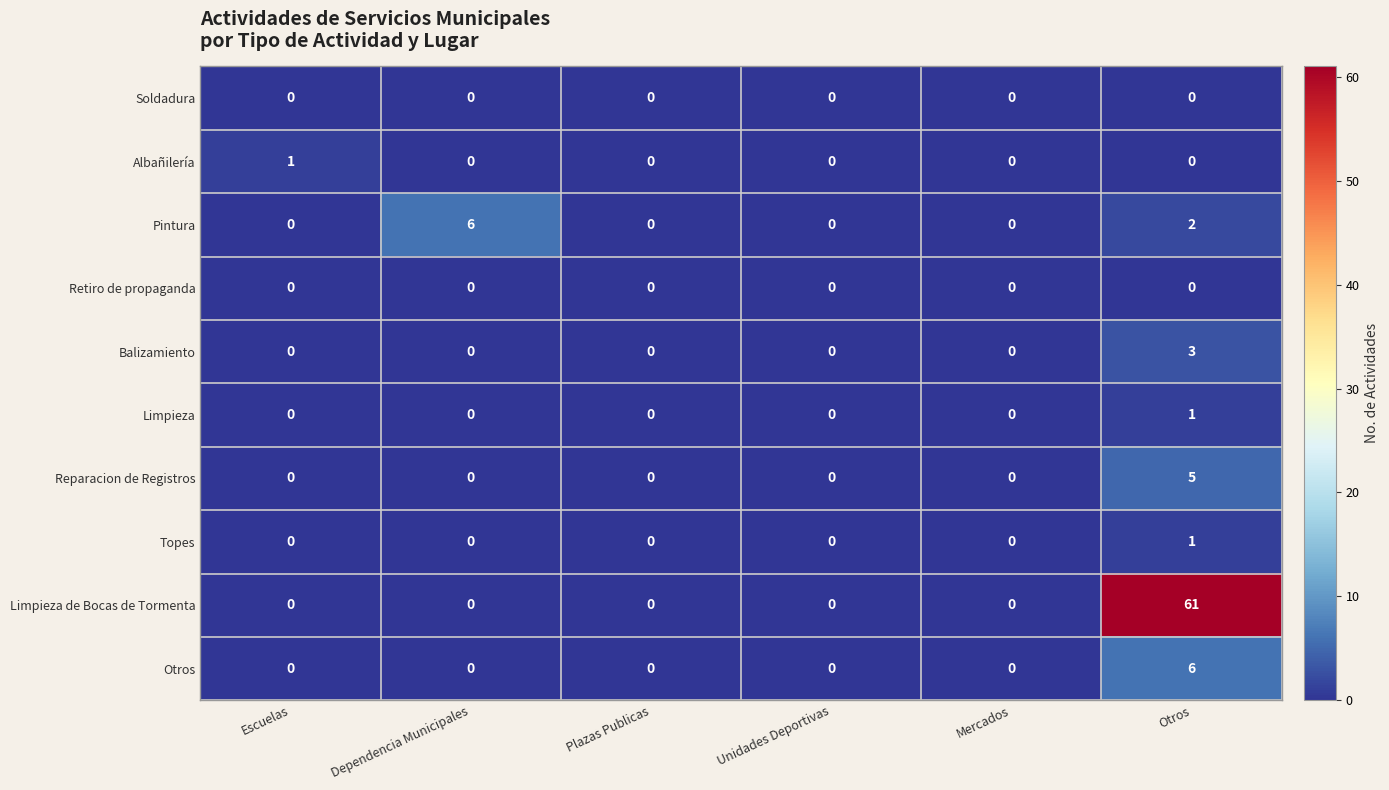

Count the number of categories in the chart.

6